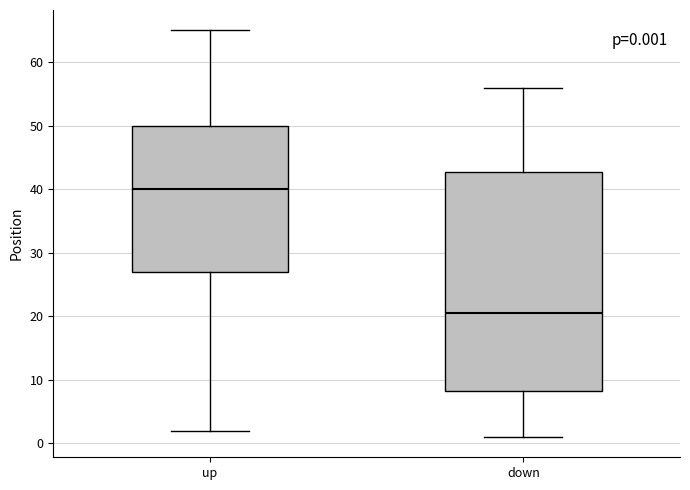

Which box has the lowest median line?

down